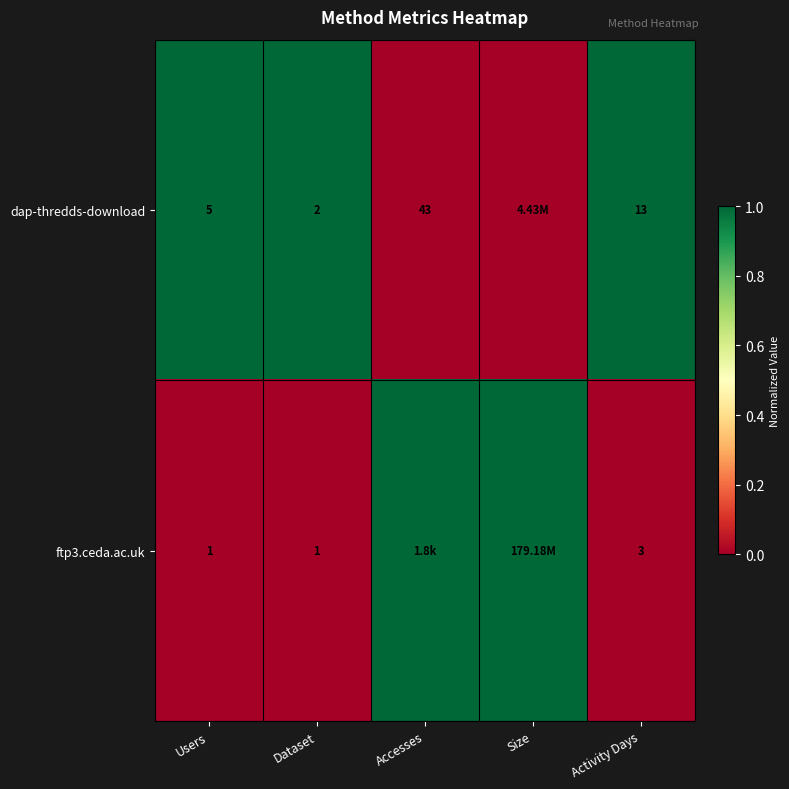

Rank the series at Dataset from lowest to highest value.

ftp3.ceda.ac.uk, dap-thredds-download